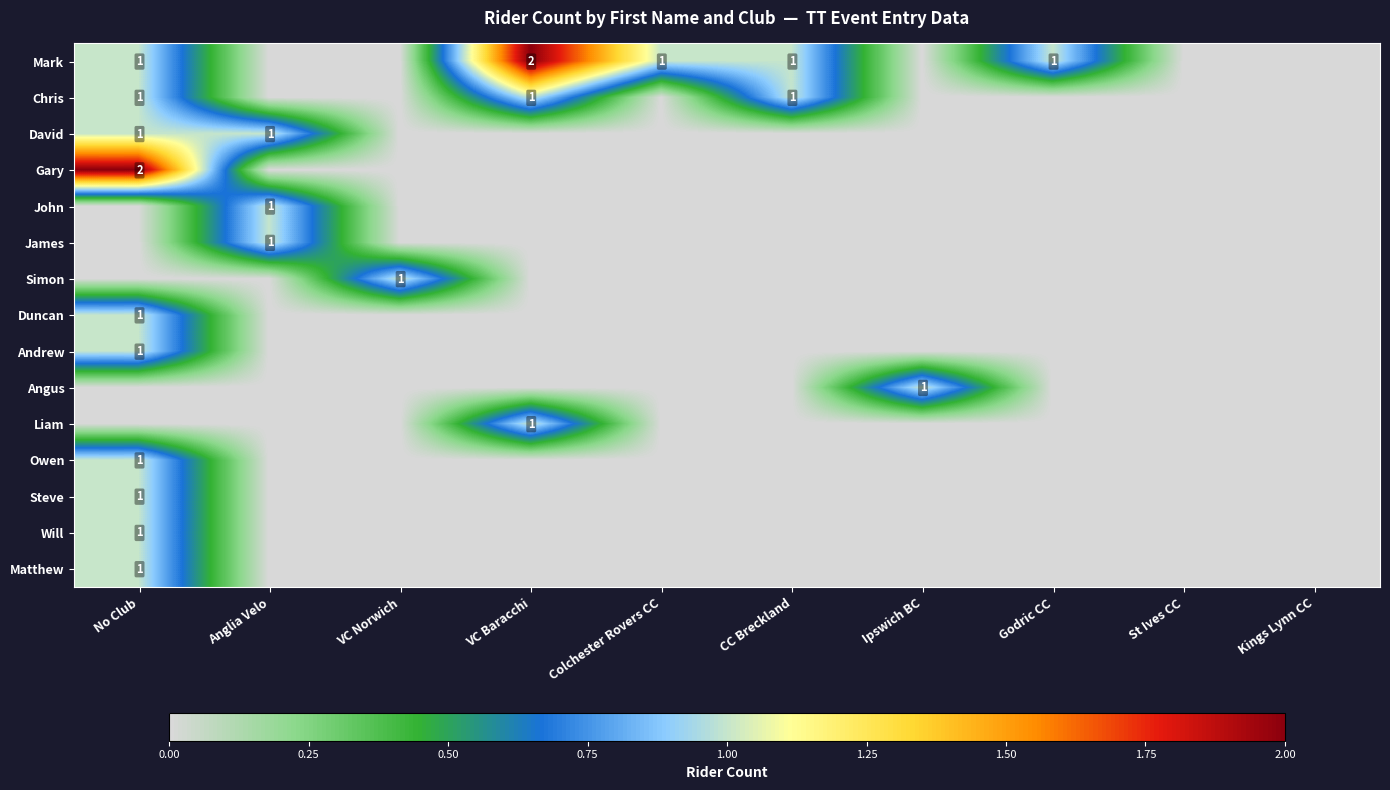

The John series shows 2 at Anglia Velo. True or false?

False